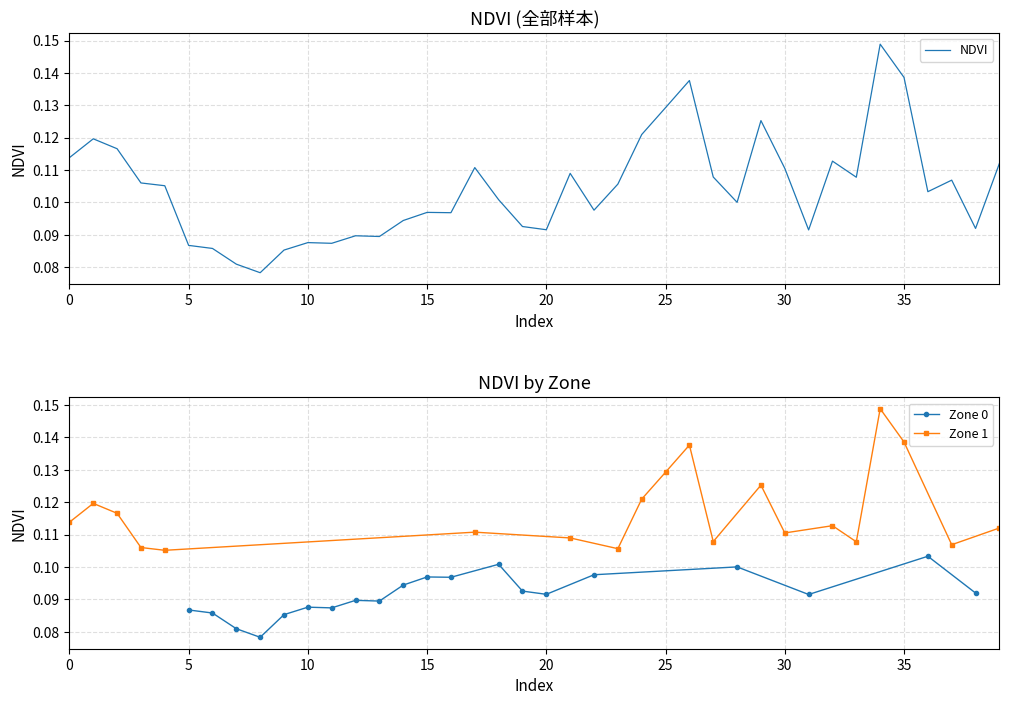

How many Zone 0 values are between 0 and 1?

20